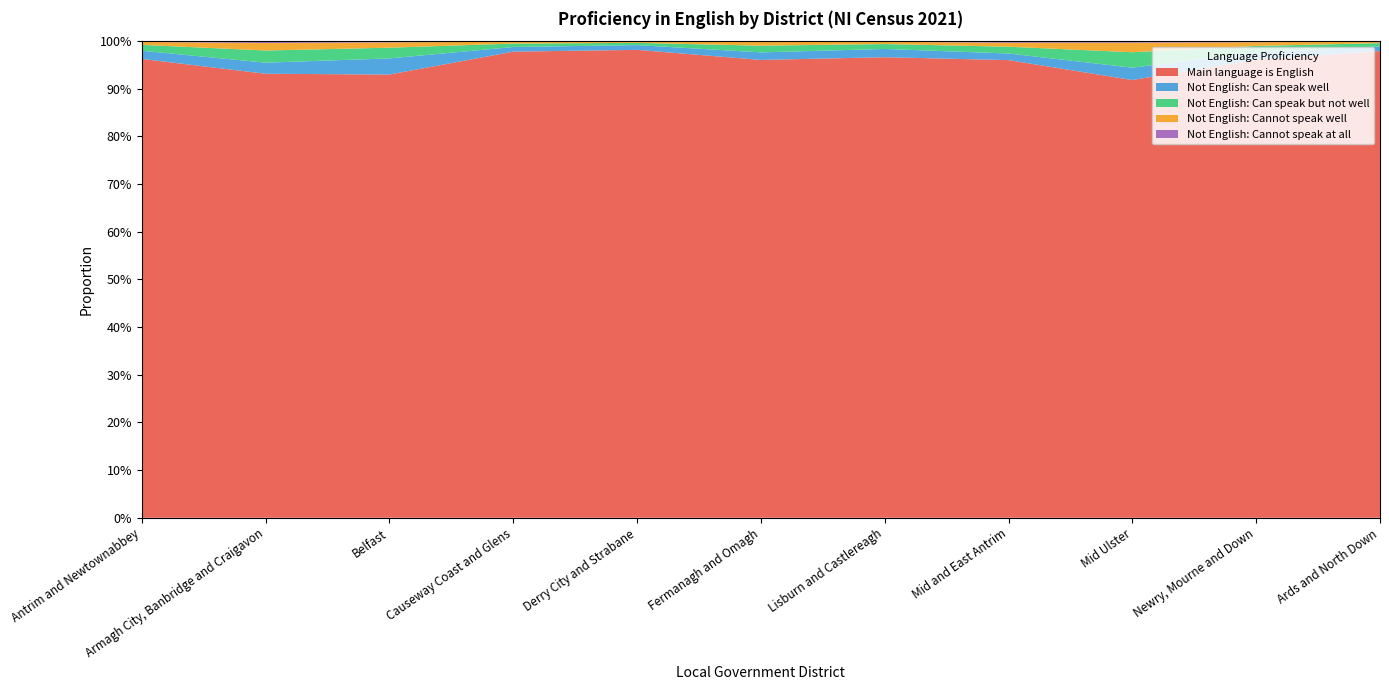

Reading right to left, list all the values displayed in this chart.

Main language is English: 1.0	1.0	0.9	1.0	1.0	1.0	1.0	1.0	0.9	0.9	1.0
Not English: Can speak well: 0.0	0.0	0.0	0.0	0.0	0.0	0.0	0.0	0.0	0.0	0.0
Not English: Can speak but not well: 0.0	0.0	0.0	0.0	0.0	0.0	0.0	0.0	0.0	0.0	0.0
Not English: Cannot speak well: 0.0	0.0	0.0	0.0	0.0	0.0	0.0	0.0	0.0	0.0	0.0
Not English: Cannot speak at all: 0.0	0.0	0.0	0.0	0.0	0.0	0.0	0.0	0.0	0.0	0.0